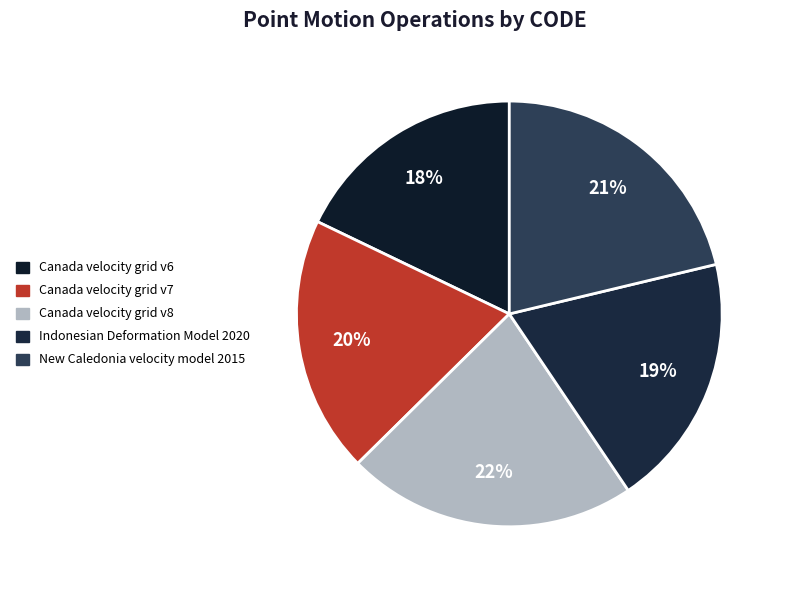

How many slices are in this pie chart?

5